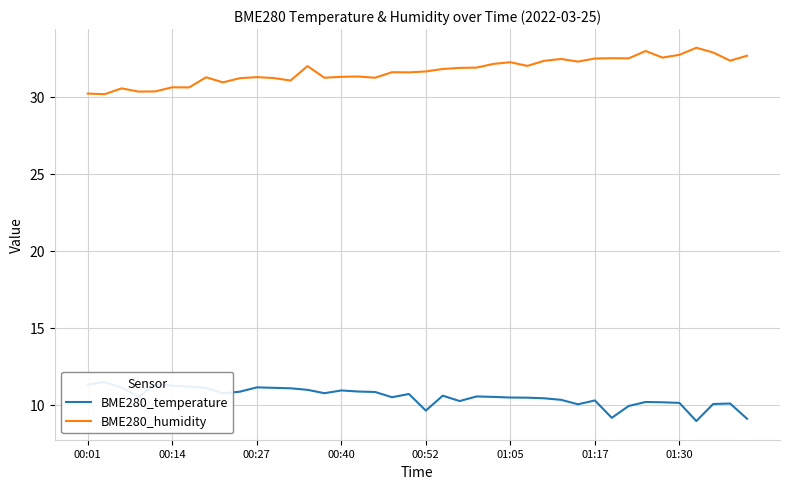

Read the BME280_humidity value at 01:30.

32.7